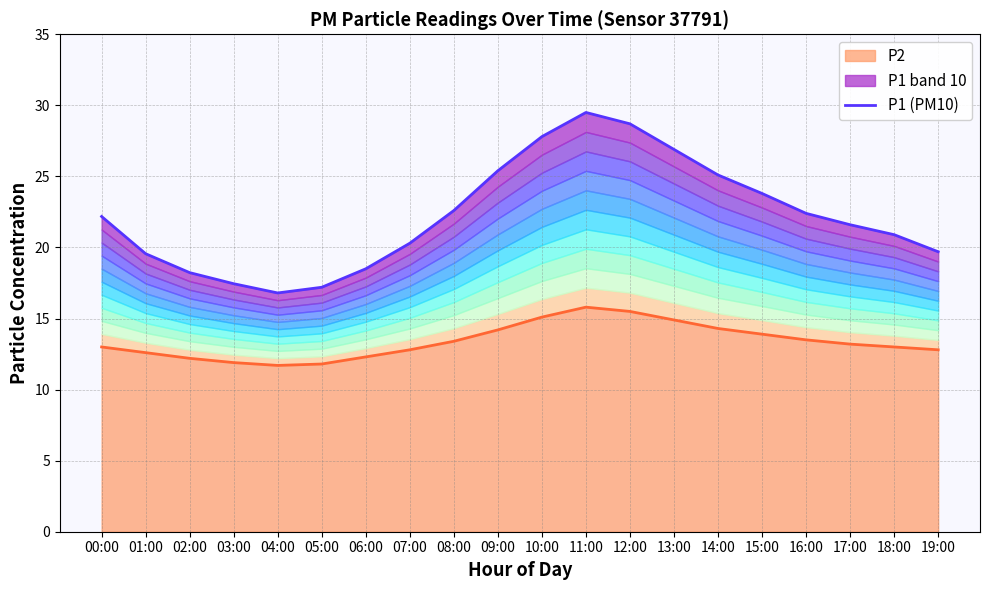

How many data points in P2 (PM2.5) are above 13?

10